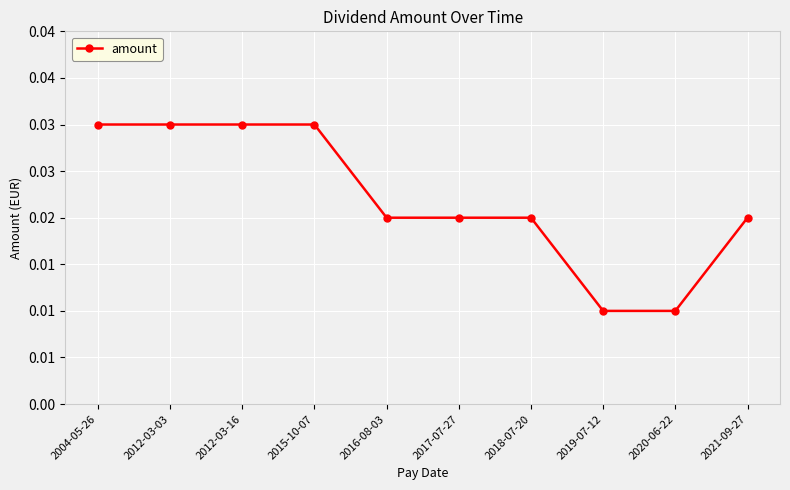

What is the sum of all values?

0.2